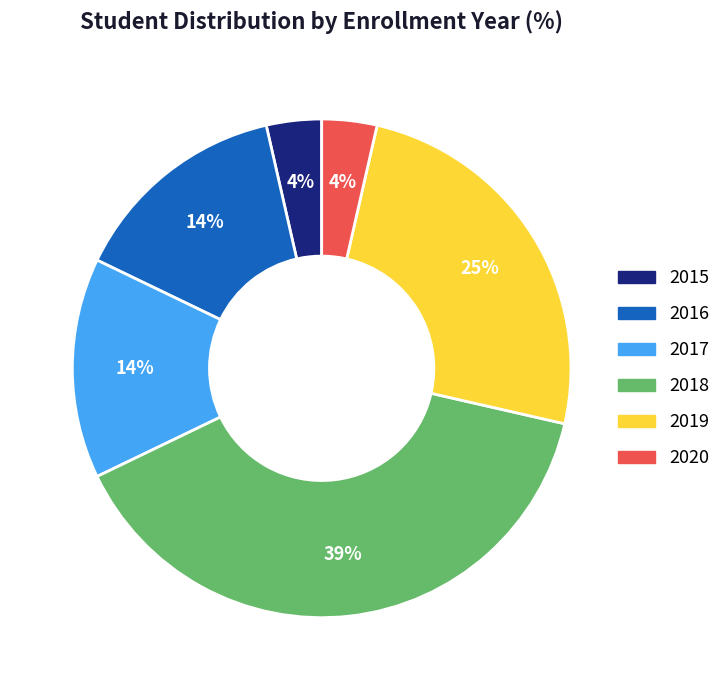

Which has a higher value, 2015 or 2019?

2019